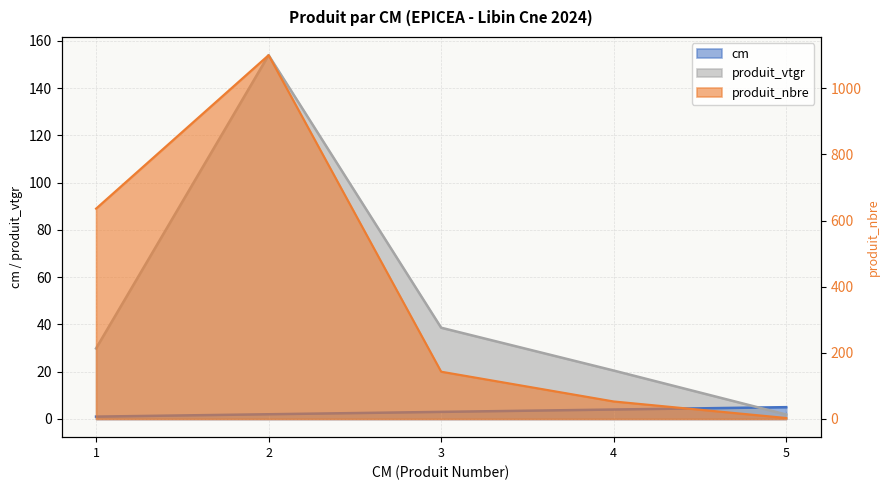

Between which two adjacent categories do cm and produit_vtgr first intersect?

4 and 5